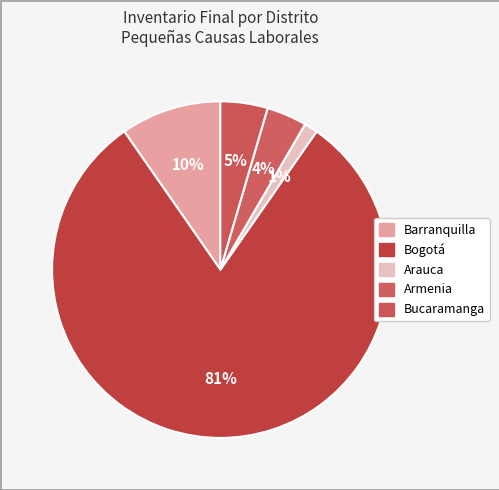

Which slice is the largest?

Bogotá